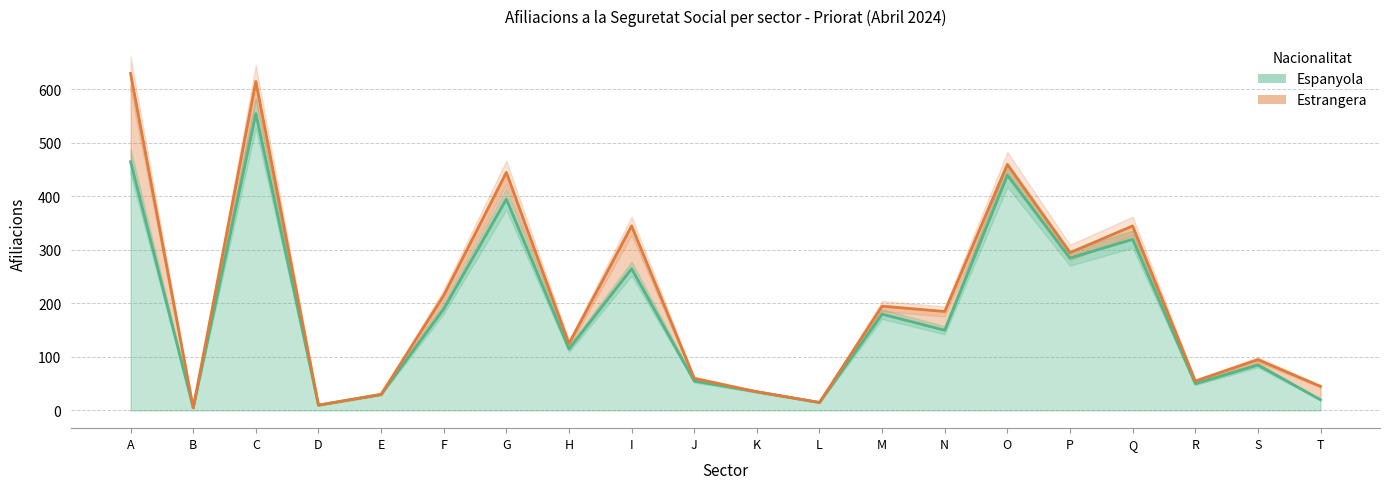

How many points are lower than both their immediate neighbors (excluding endpoints)?

7